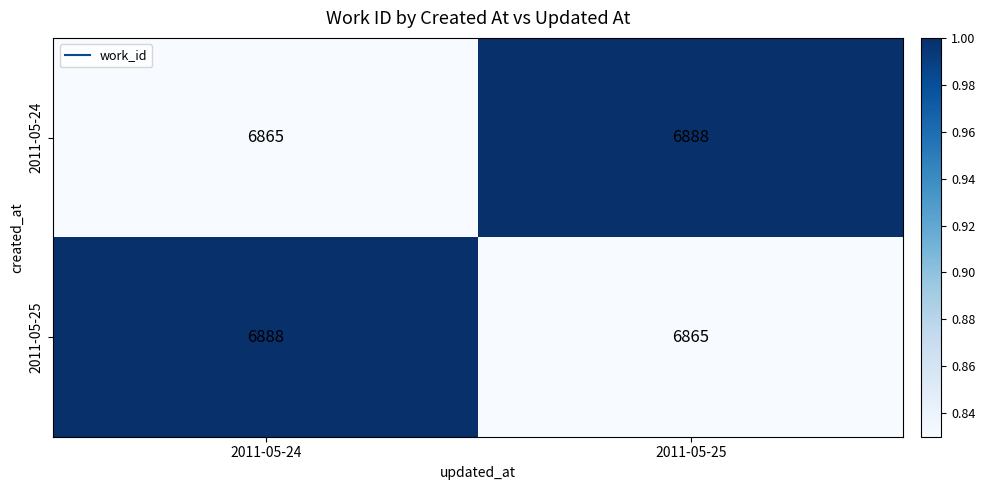

What value does the 2011-05-24 series have at 2011-05-25?

6888